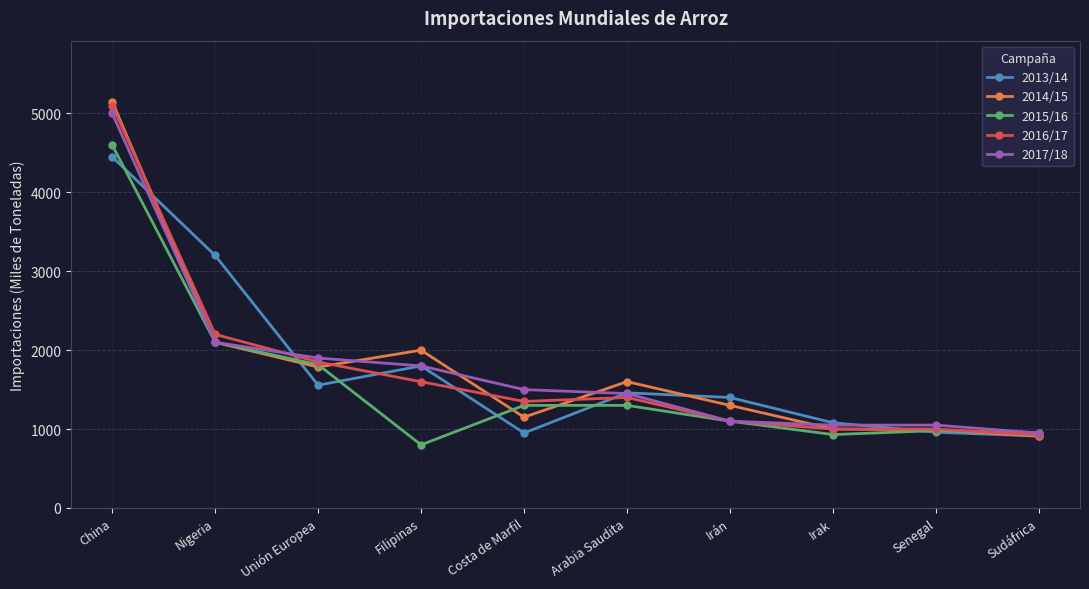

What are all the series names shown in the legend?

2013/14, 2014/15, 2015/16, 2016/17, 2017/18